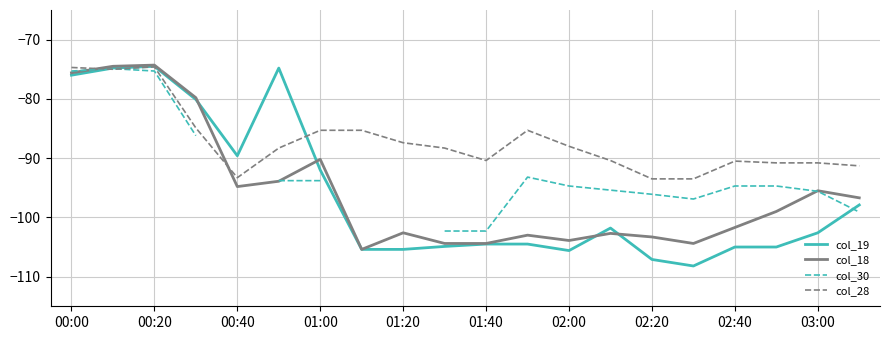

How many data points in col_28 are less than -88?

11